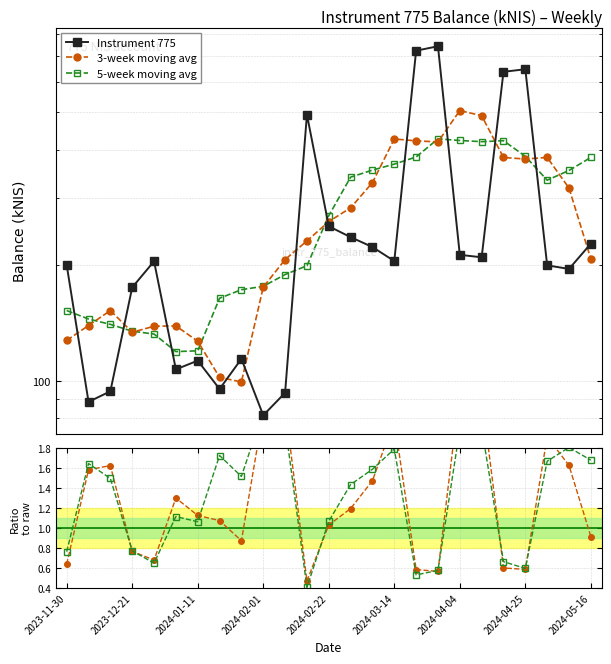

True or false: Instrument 775 and 5-wk avg / raw cross at least once.

False